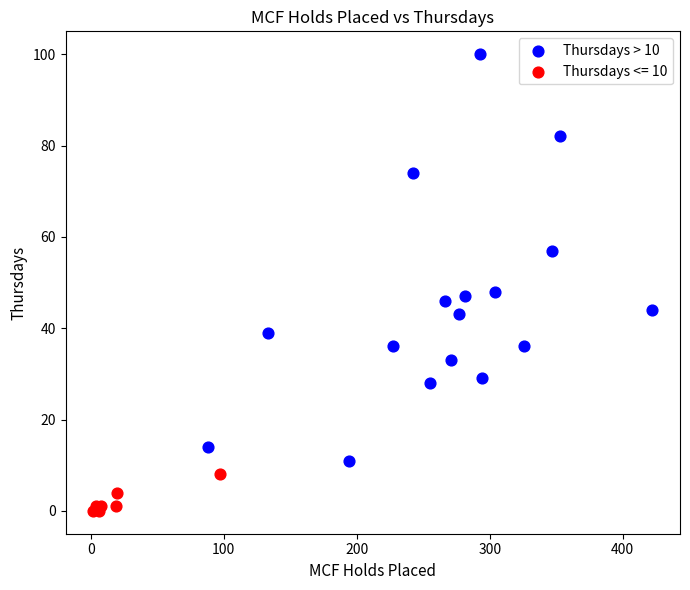

Which series contains the highest Y value?

Thursdays > 10